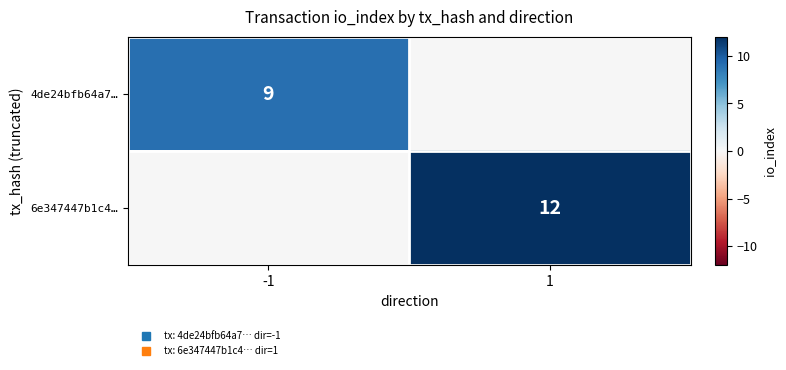

The value of 6e347447b1c4… at -1 is 0. True or false?

True